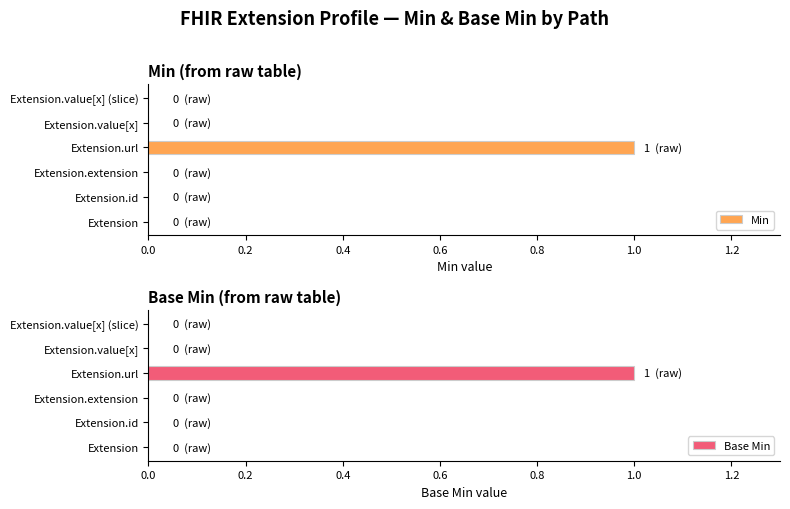

The value of Min at Extension.extension is 0. True or false?

True